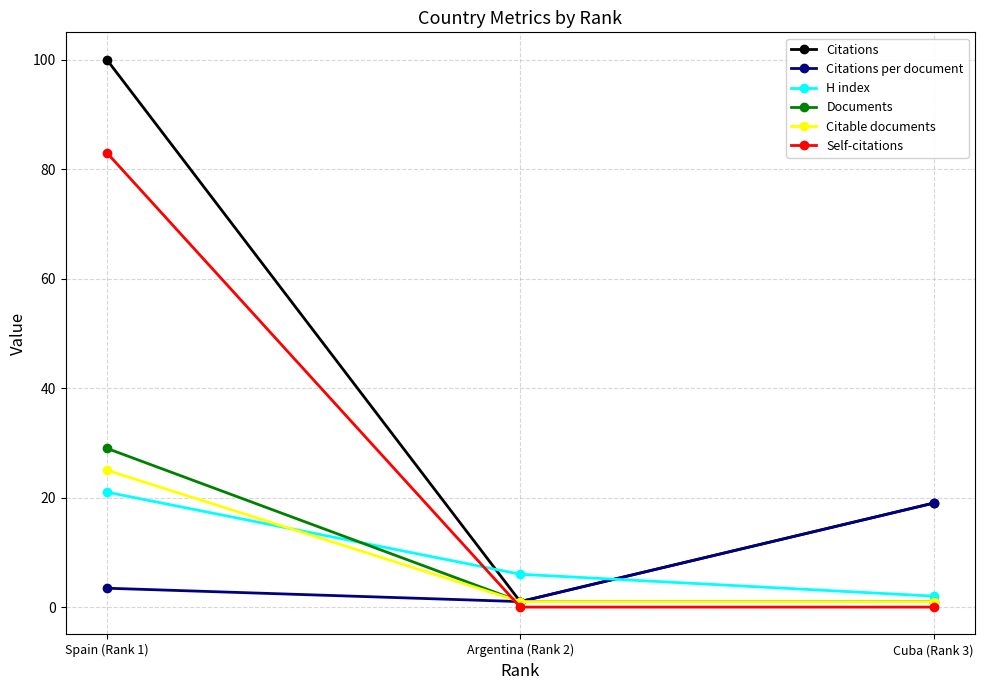

Reading right to left, transcribe all the data shown in this chart.

Citations: 19.0	1.0	100.0
Citations per document: 19.0	1.0	3.5
H index: 2.0	6.0	21.0
Documents: 1.0	1.0	29.0
Citable documents: 1.0	1.0	25.0
Self-citations: 0.0	0.0	83.0